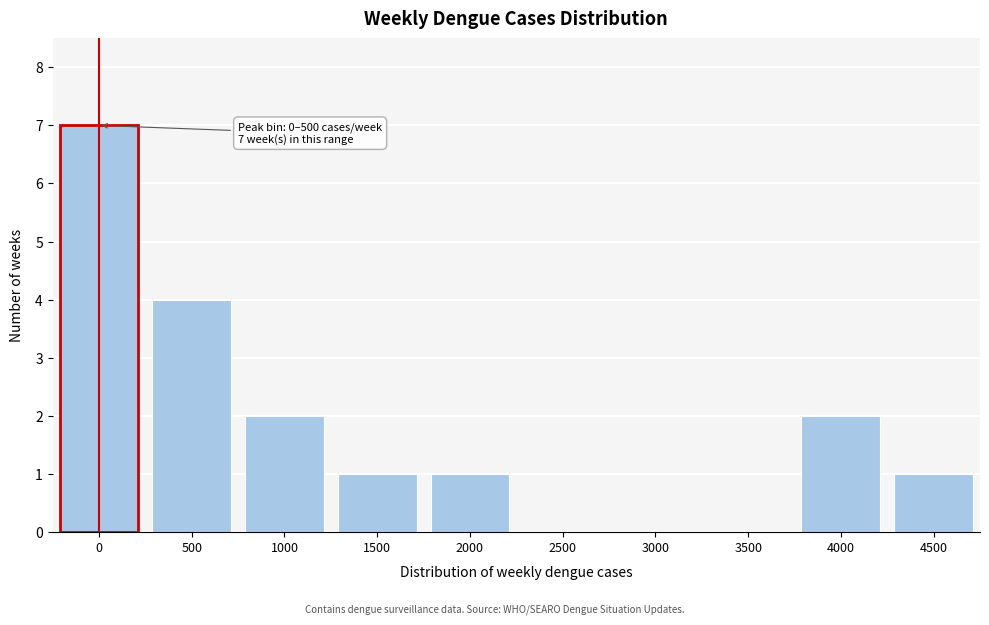

Reading left to right, transcribe all the data shown in this chart.

0=7	500=4	1000=2	1500=1	2000=1	2500=0	3000=0	3500=0	4000=2	4500=1